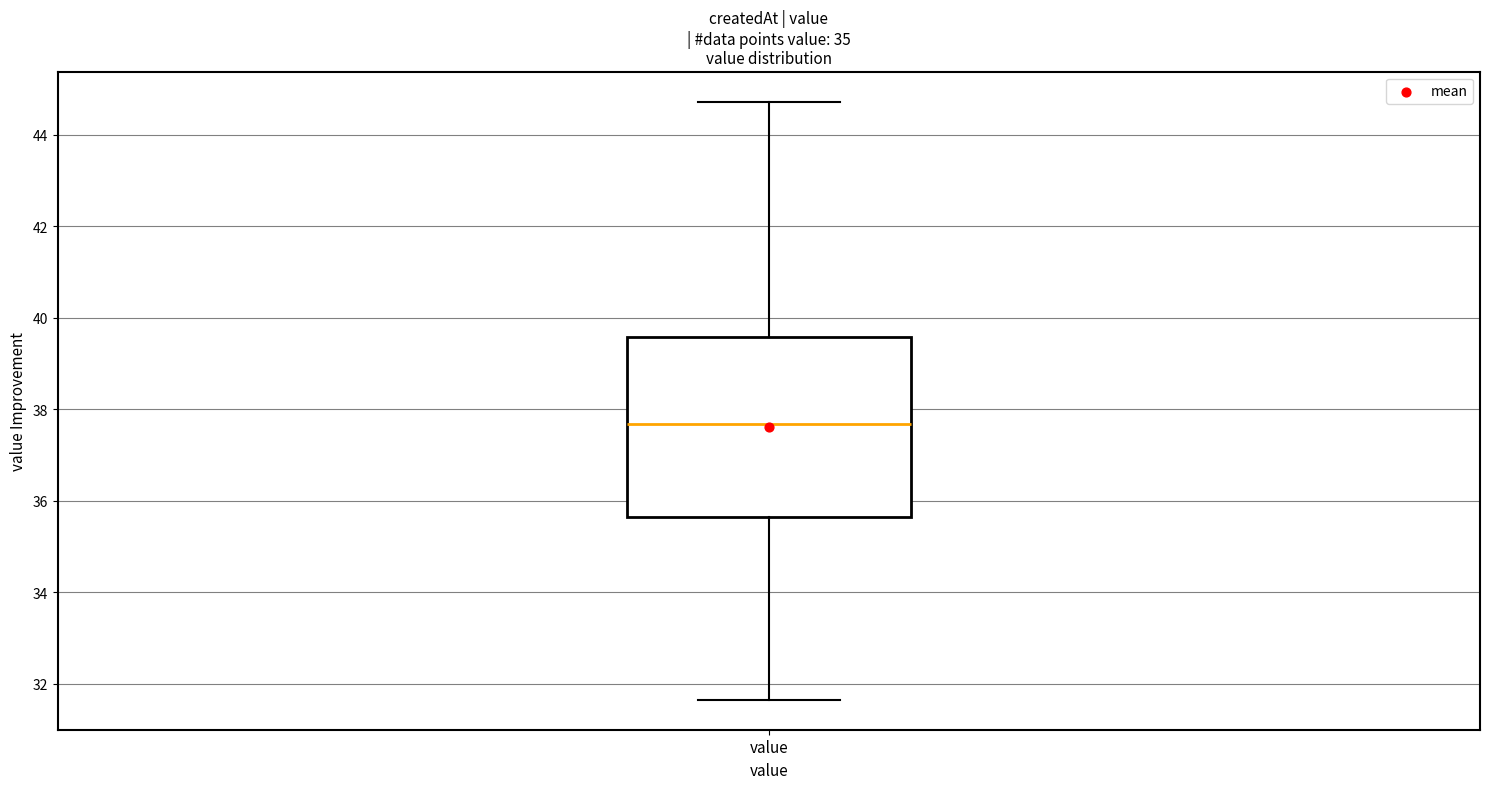

Transcribe this box plot: give where the median line is, the range the box spans, and where the two whiskers end, as read against the y-axis. The values are not printed on the chart, so give them approximately, as read against the axis.

median 37.6, box 35.6 to 39.6, whiskers 31.6 to 44.8